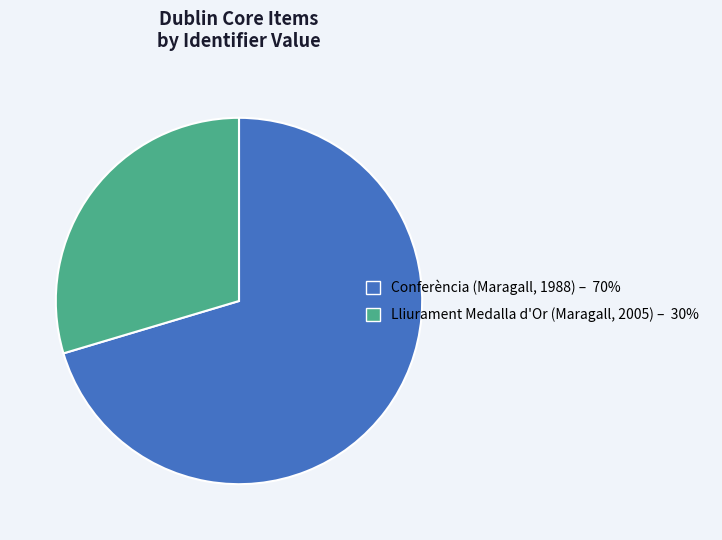

Is there any slice that represents more than half of the pie?

Yes